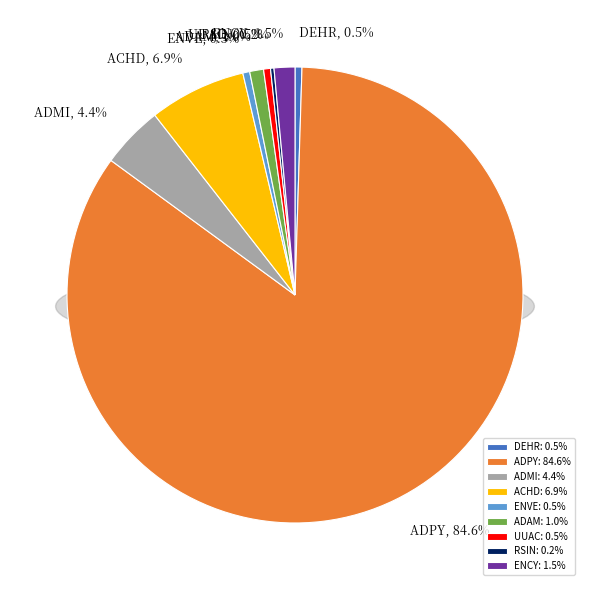

What percentage is the ENCY slice, to the nearest percent?

1%